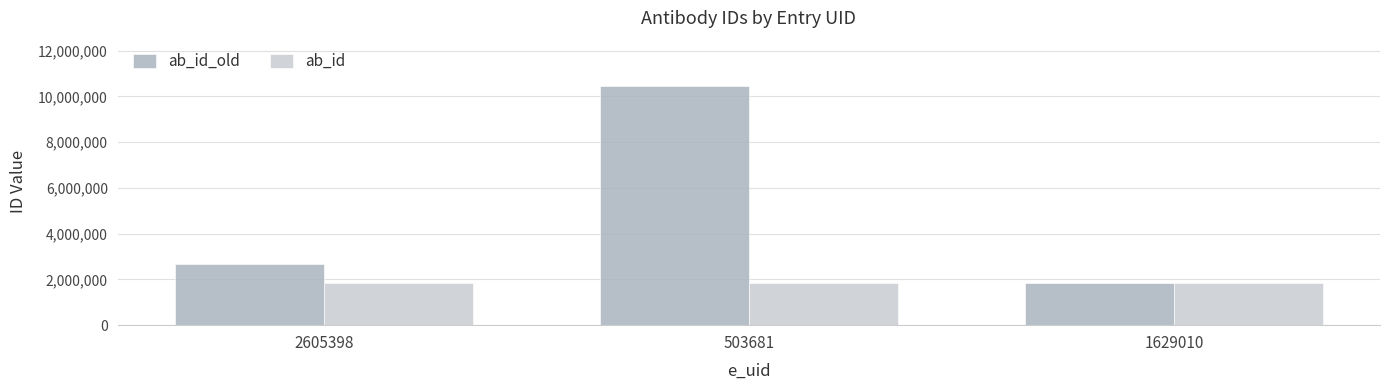

Between 2605398 and 1629010, which series saw the biggest shift?

ab_id_old